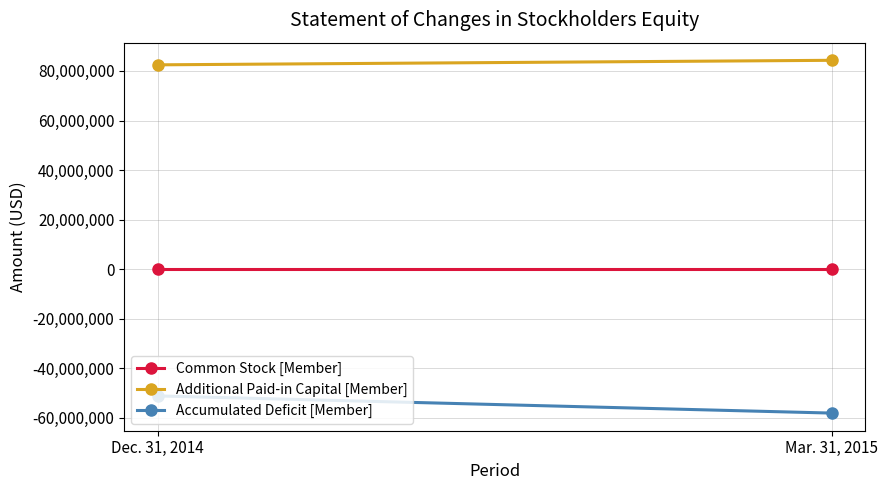

What is the difference between the highest and lowest values at Mar. 31, 2015?

142363791